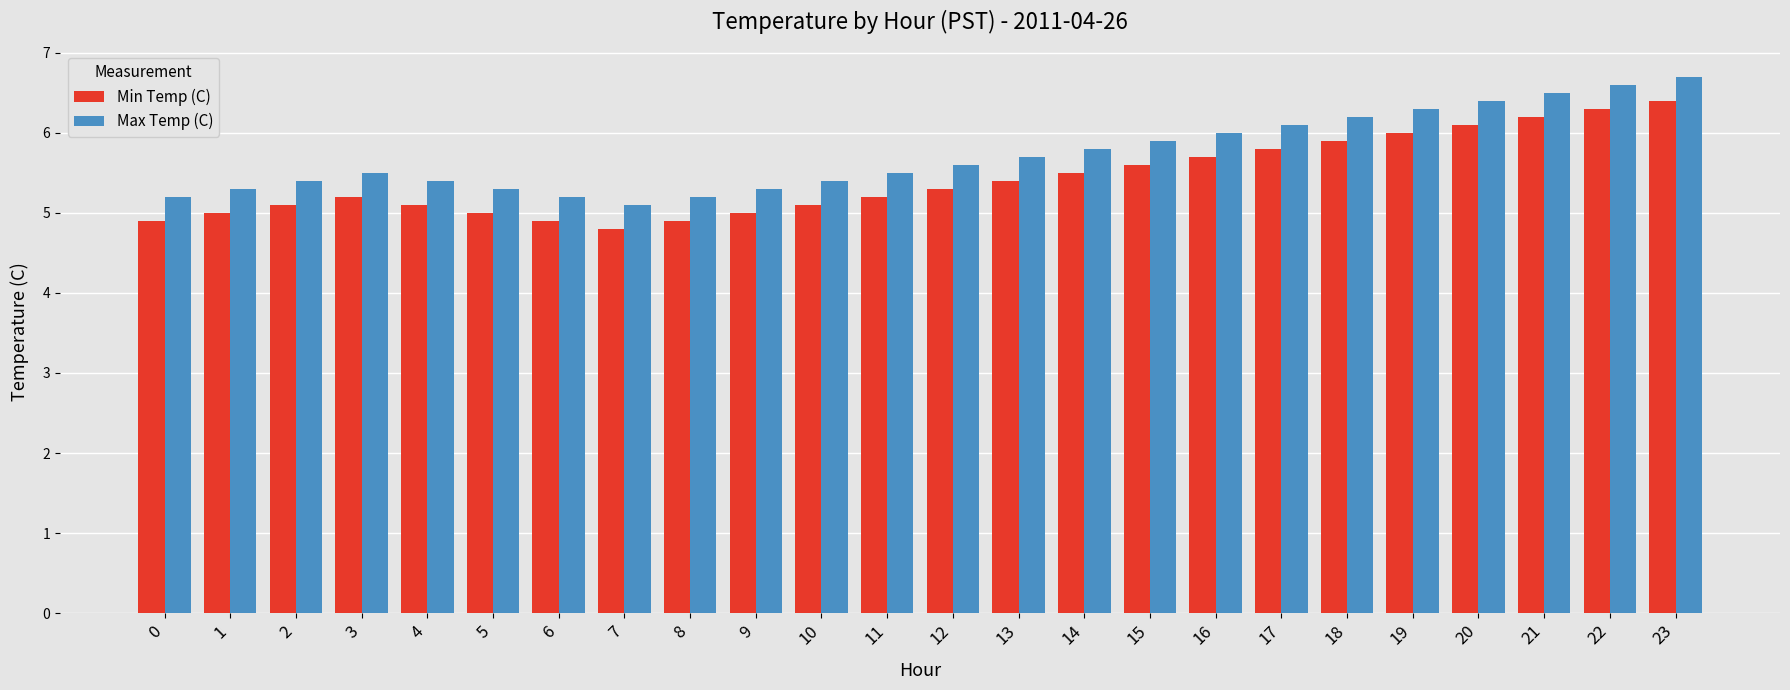

How many groups of bars are there?

24